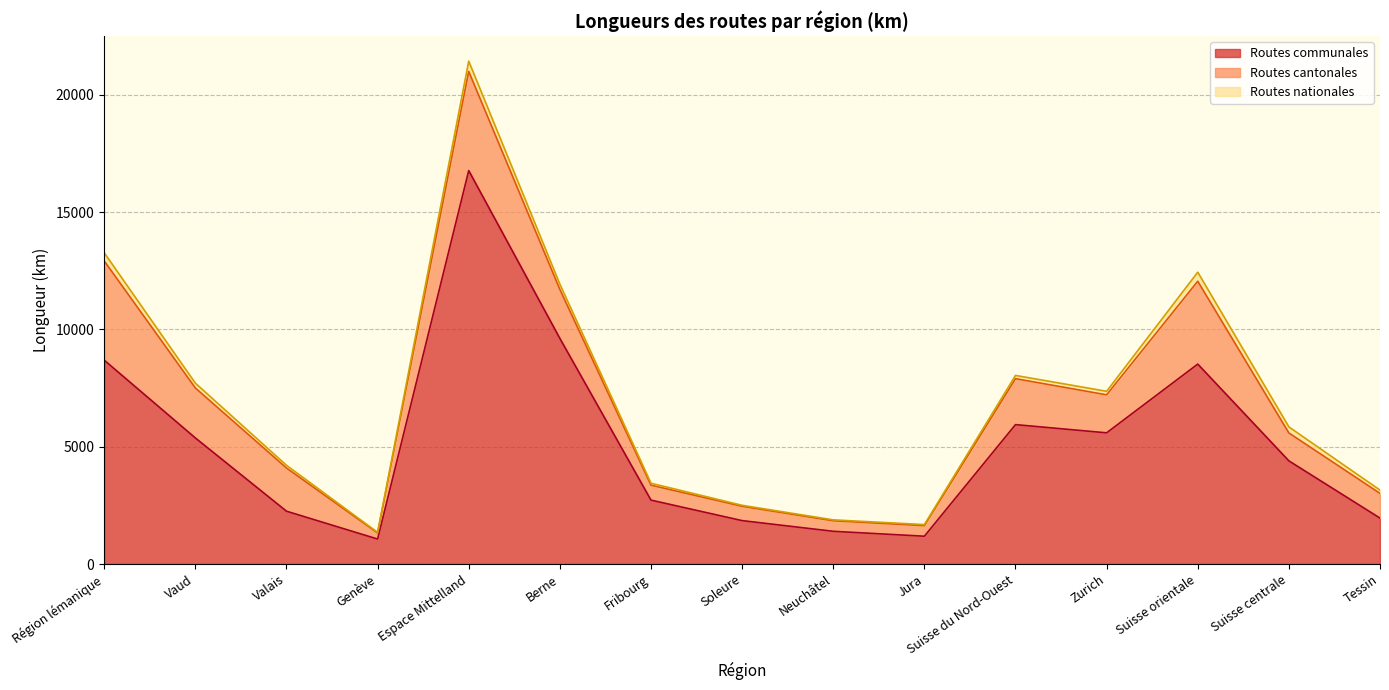

Reading left to right, what are all the values shown in this chart?

Routes communales: 8691.0	5375.0	2252.0	1064.0	16774.0	9620.0	2724.0	1850.0	1395.0	1185.0	5943.0	5593.0	8524.0	4398.0	1957.0
Routes cantonales: 4231.0	2131.0	1842.0	258.0	4228.4	2086.4	636.0	609.0	448.0	449.0	1959.0	1620.0	3532.6	1190.0	1054.4
Routes nationales: 348.0	205.3	115.5	27.2	437.8	223.1	84.2	43.8	39.5	47.2	139.0	151.0	385.6	258.6	138.9